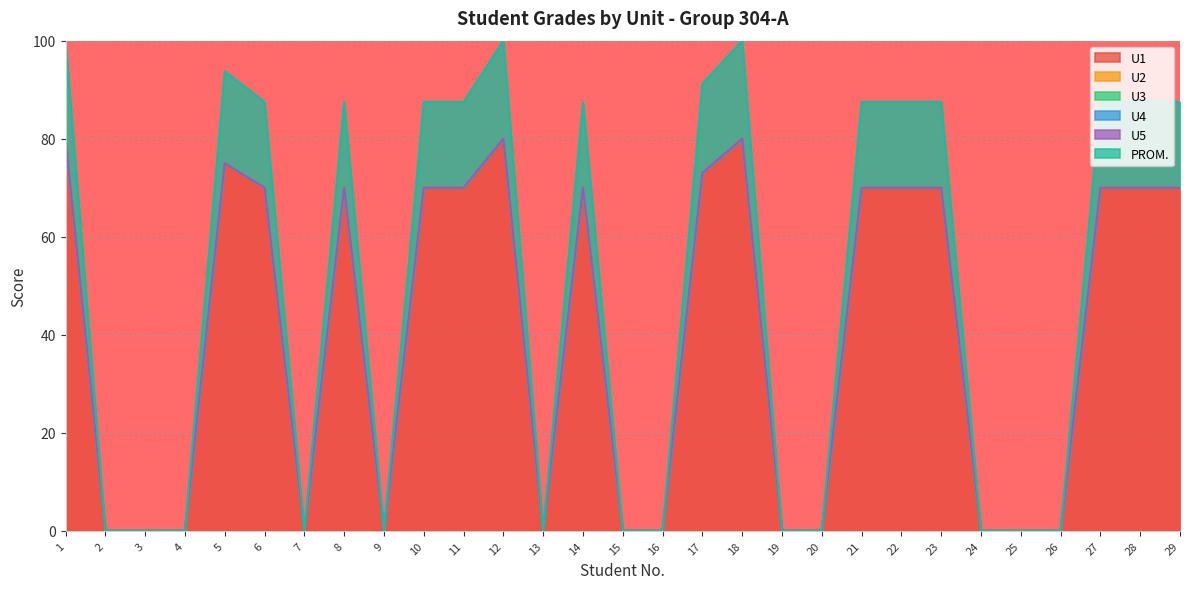

True or false: U5 has more than 0 points higher than both neighbors.

False